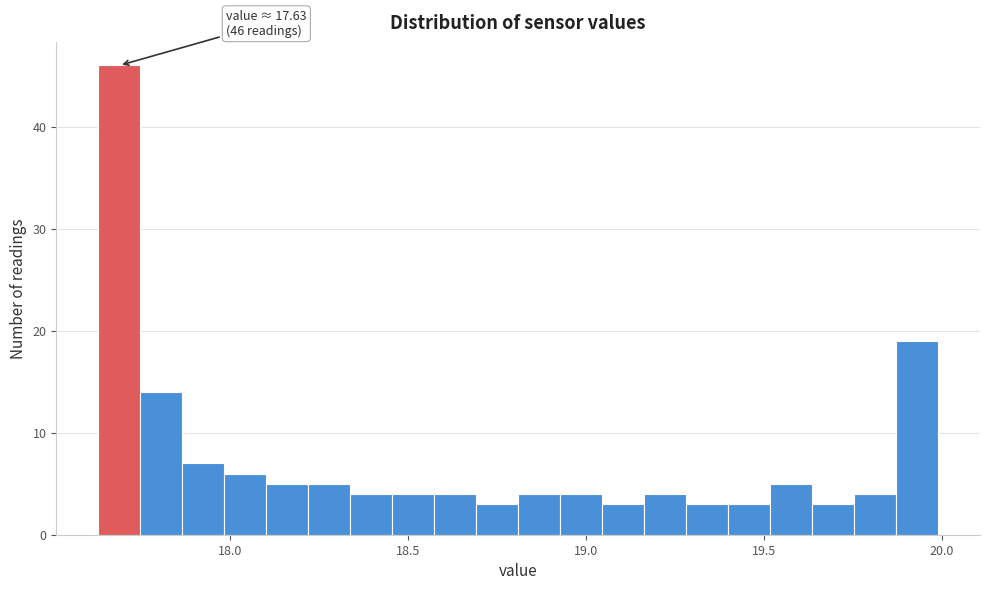

Around what value on the x-axis is the tallest bar? Give the approximate position of its centre, as read against the axis.

17.70